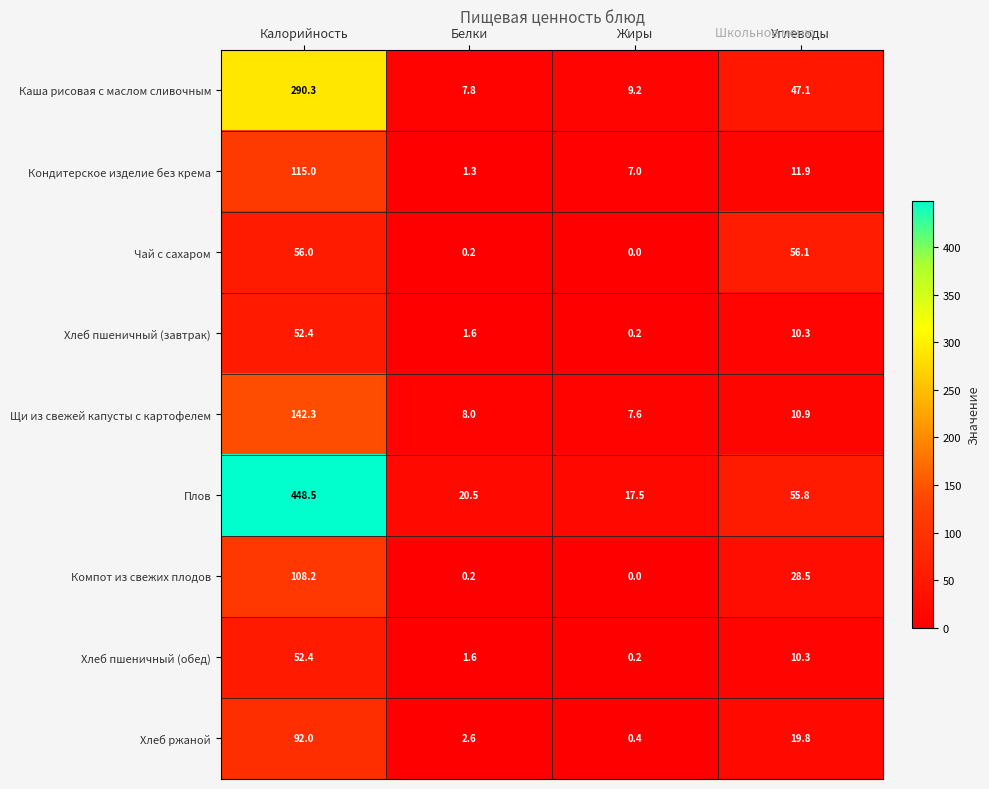

Rank the categories by Чай с сахаром value from highest to lowest.

Углеводы, Калорийность, Белки, Жиры